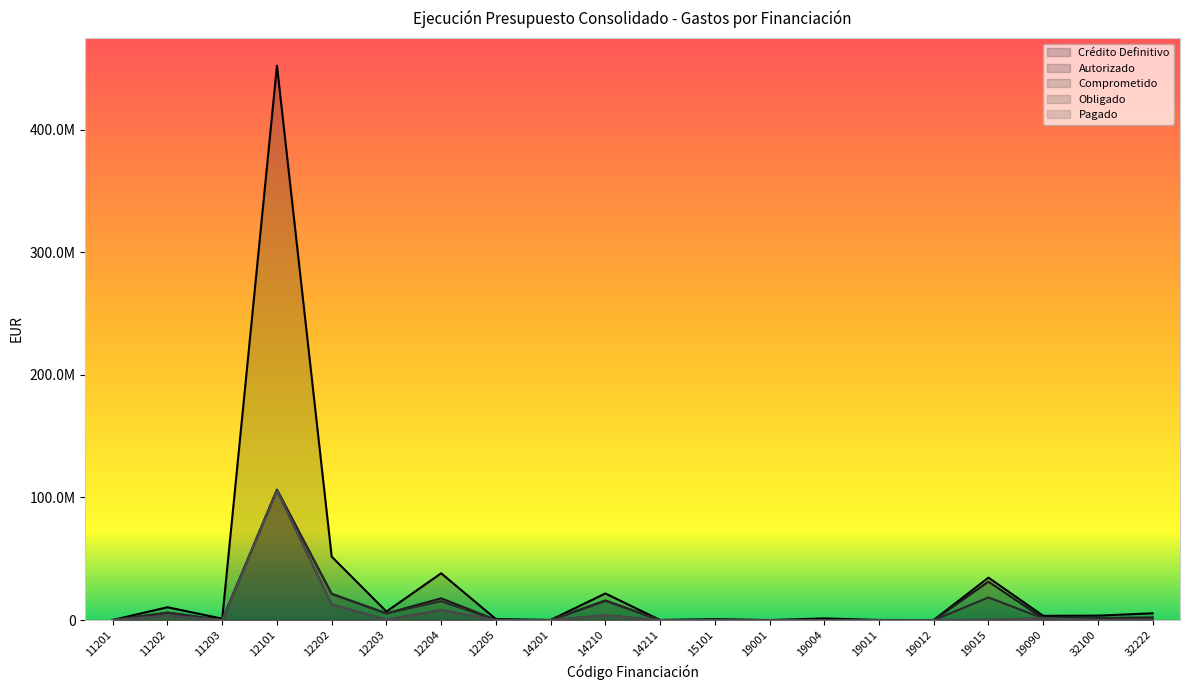

Which series has the widest spread of values?

Crédito Definitivo